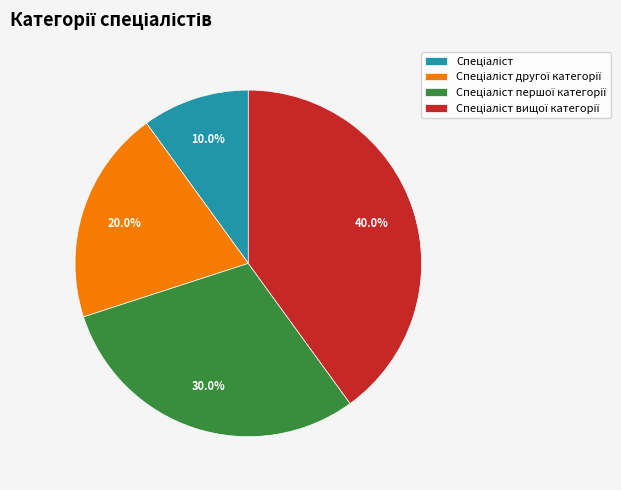

Count the number of slices in the pie.

4